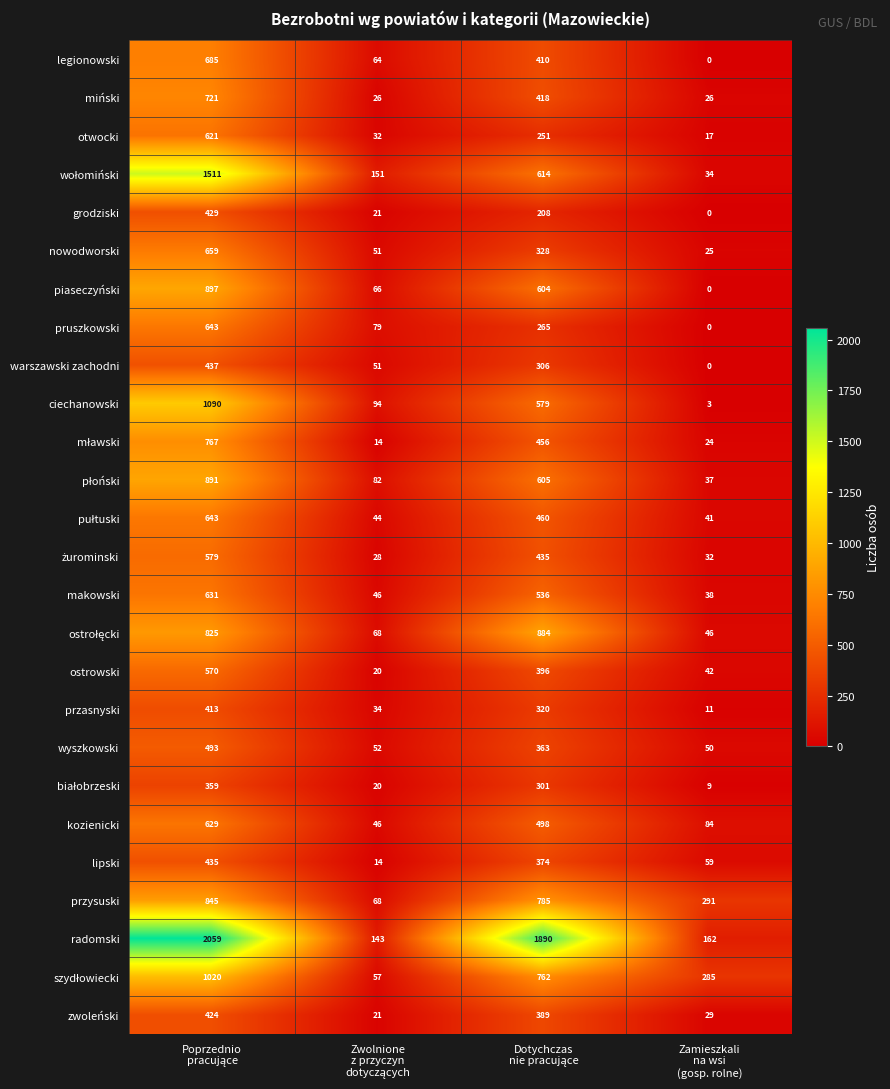

Which series has the largest total across all categories?

radomski